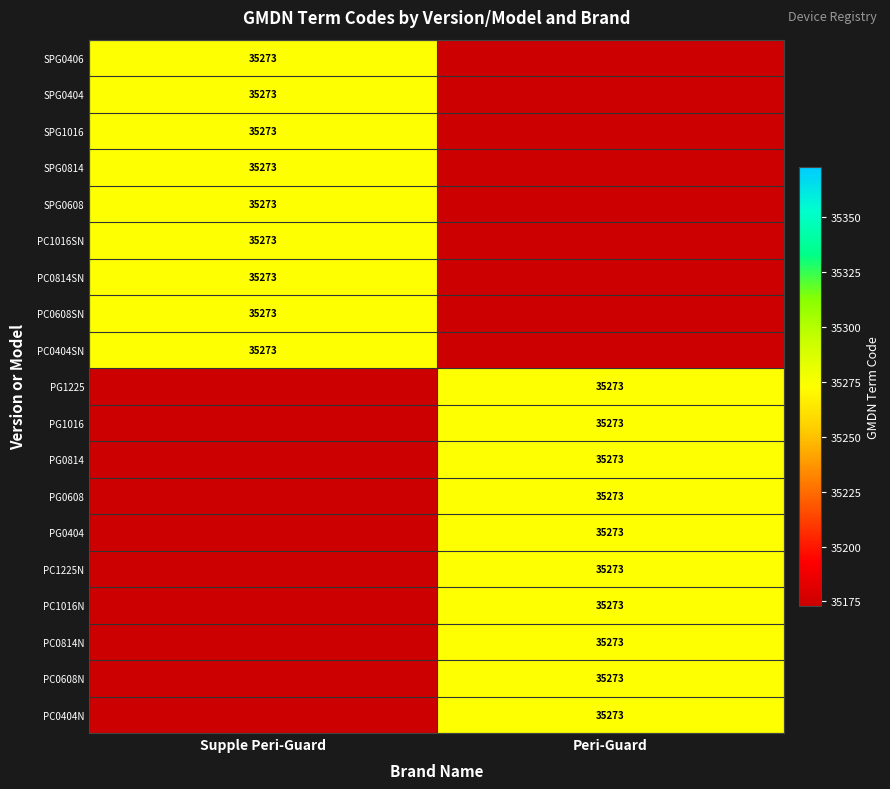

The value of PC0404SN at Supple Peri-Guard is 53480. True or false?

False